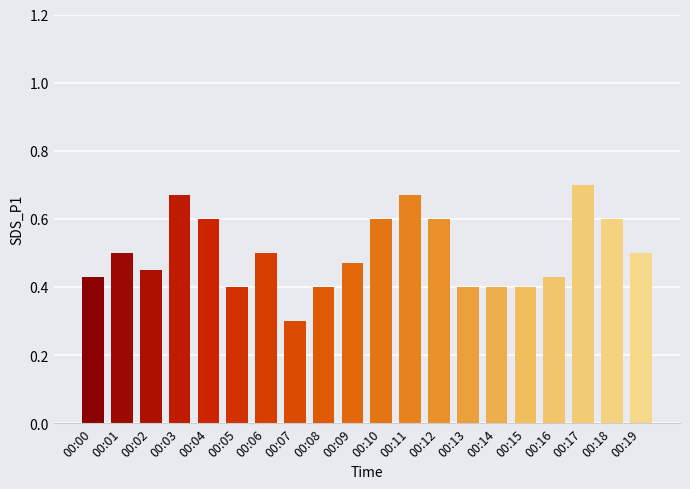

What is the sum of the values at 00:16 and 00:05?

0.8